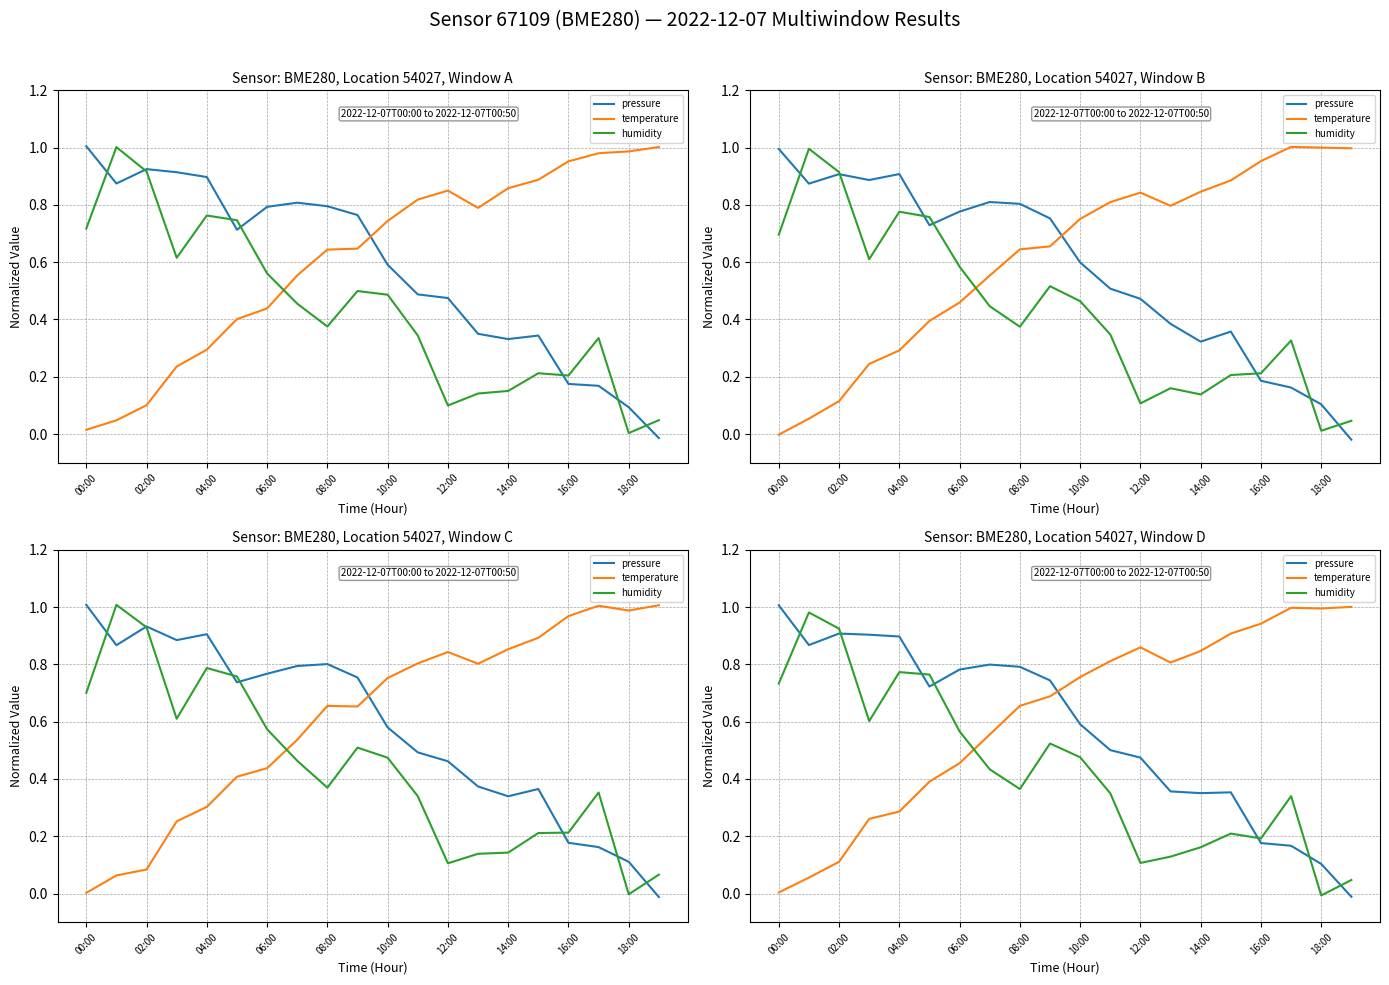

True or false: pressure has more than 2 interior local peaks.

True